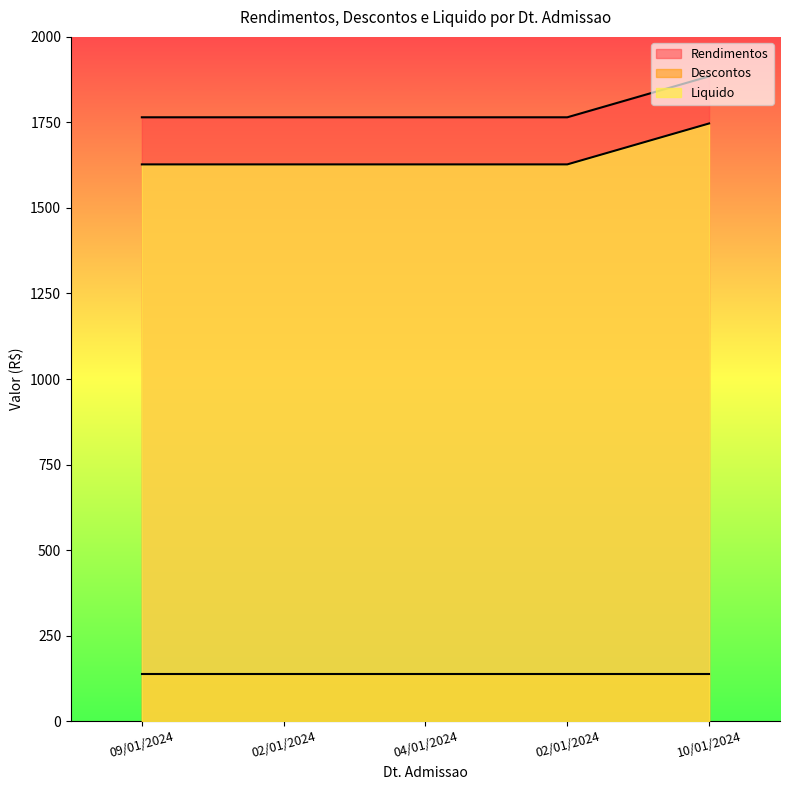

The value of Liquido at 02/01/2024 is 2785.0. True or false?

False